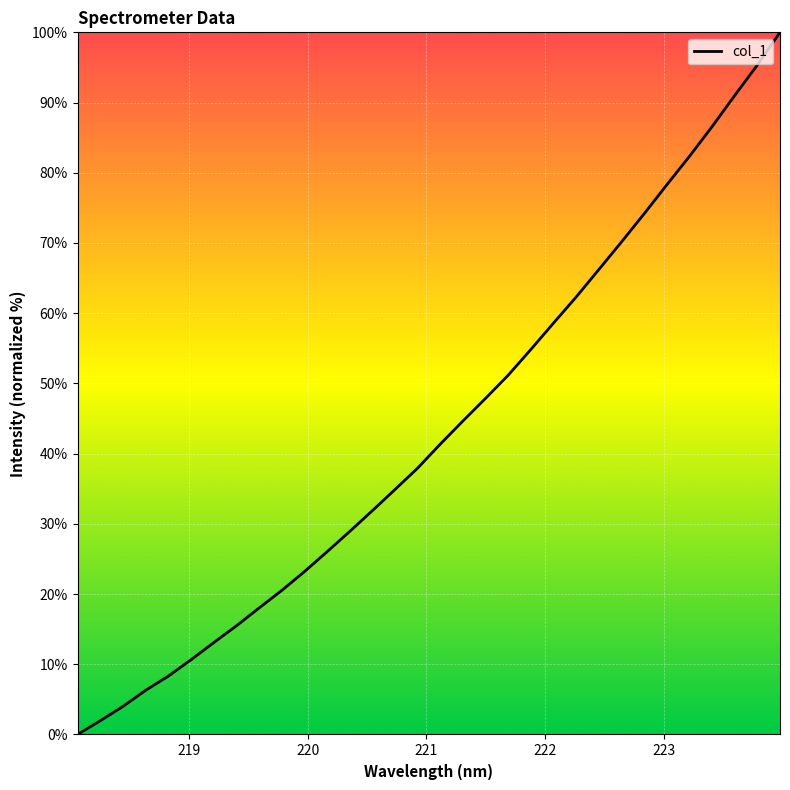

What is the greatest value displayed?

100.0